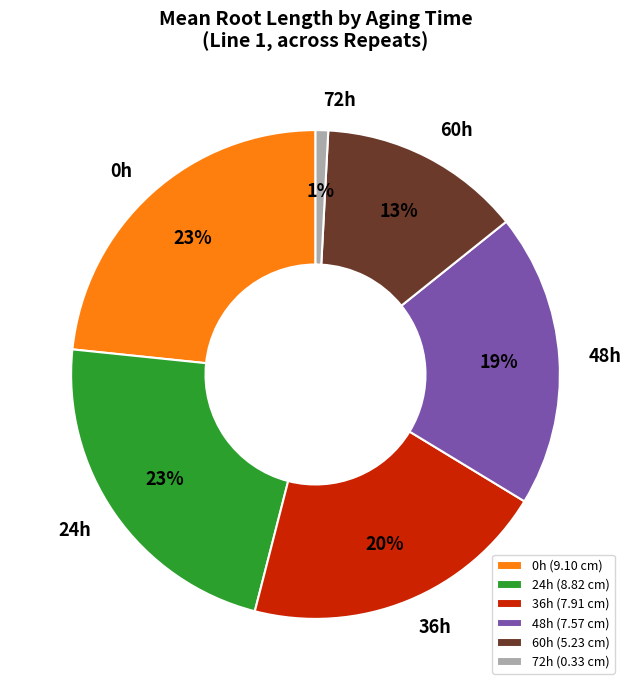

How many slices are in this pie chart?

6